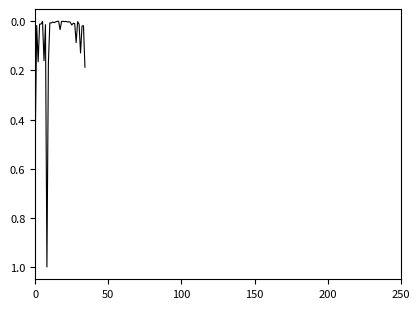

True or false: there are more than 2 points higher than both neighbors.

True